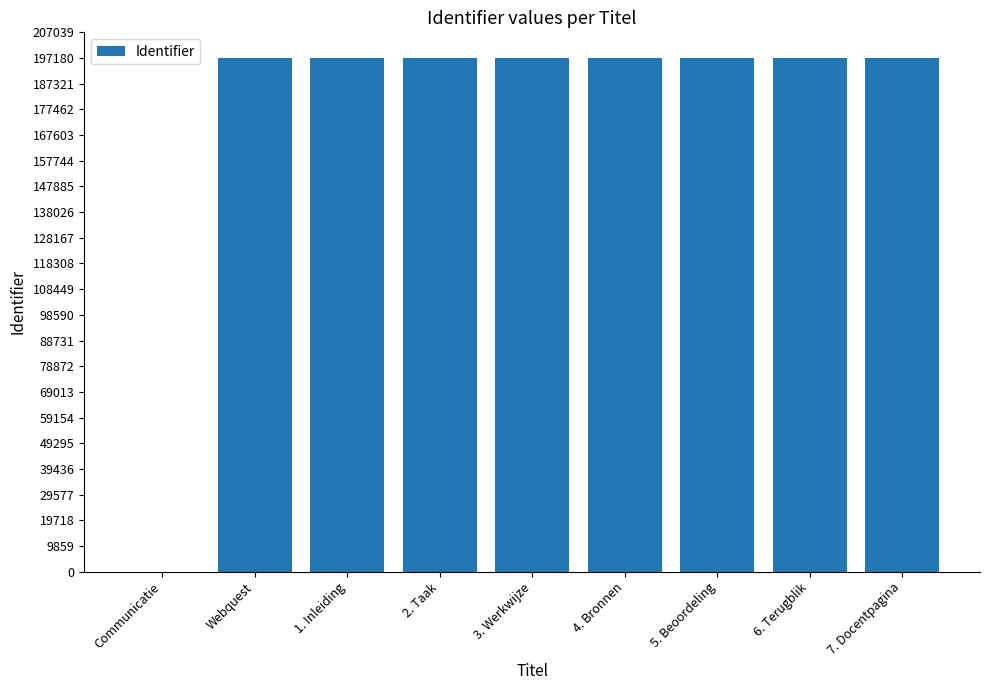

What is the maximum value shown in the chart?

197184